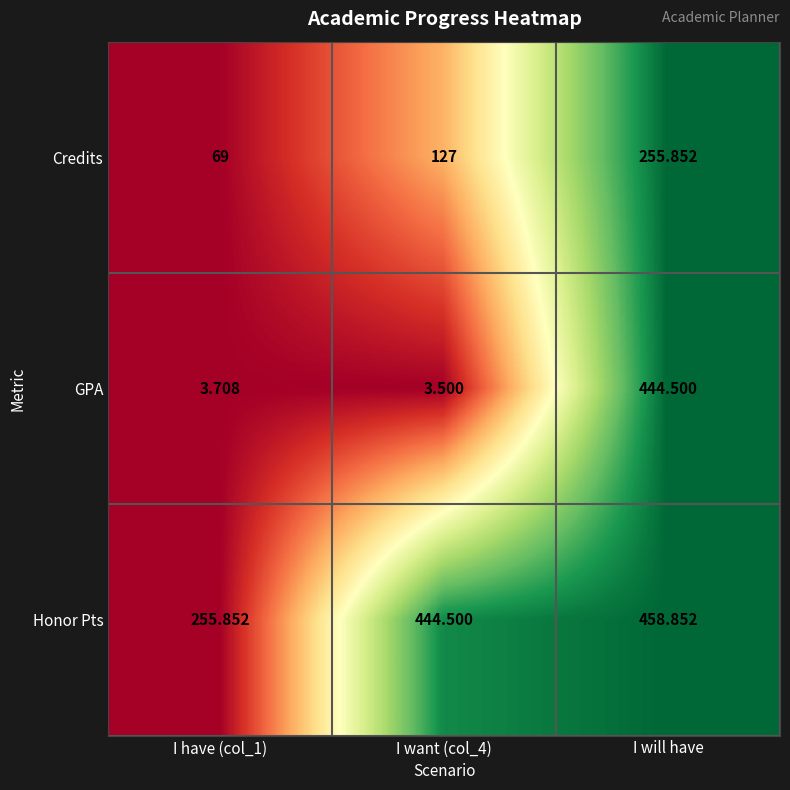

Which series changed the most between I want (col_4) and I will have?

GPA